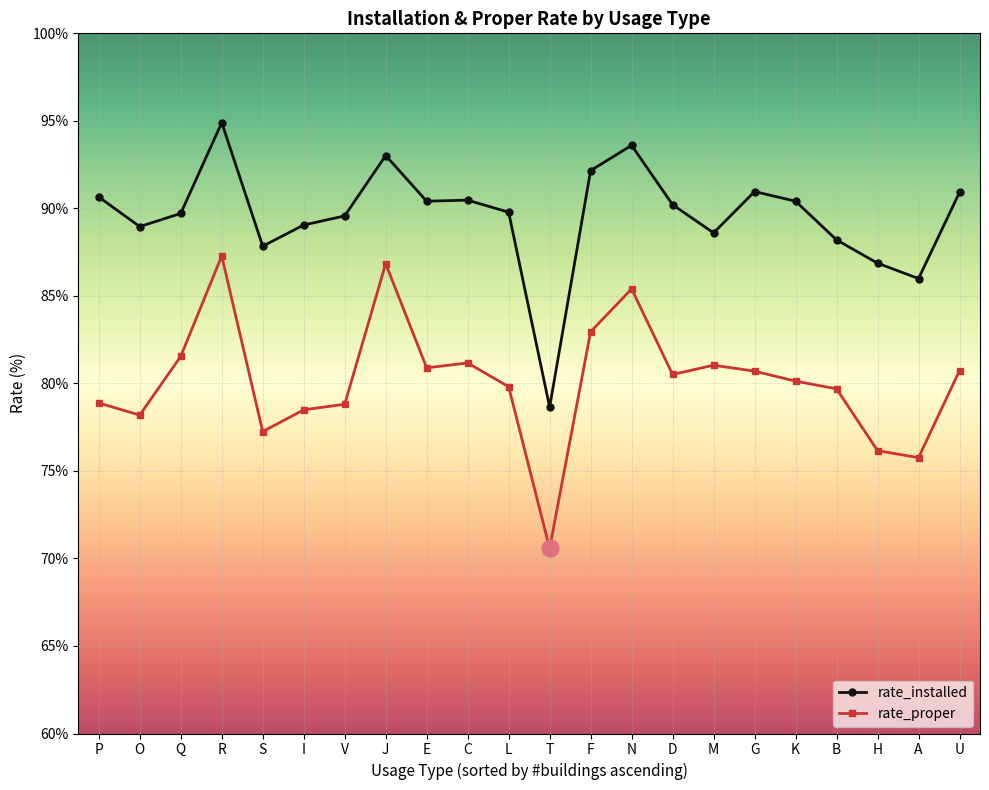

True or false: rate_installed and rate_proper cross at least once.

False